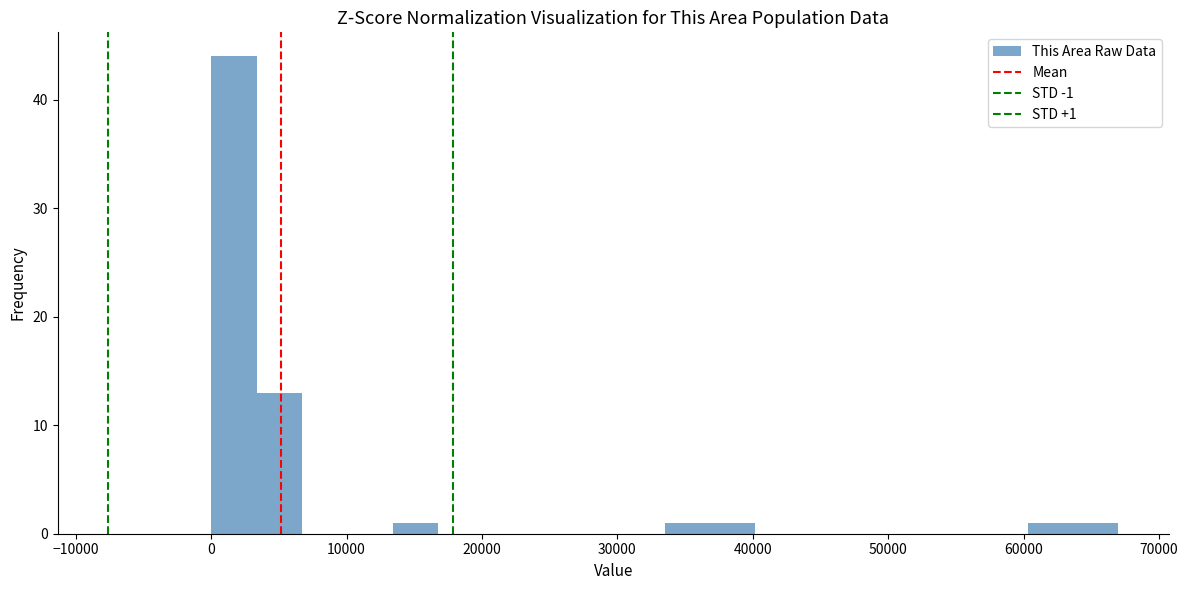

Around what value on the x-axis is the tallest bar? Give the approximate position of its centre, as read against the axis.

2000